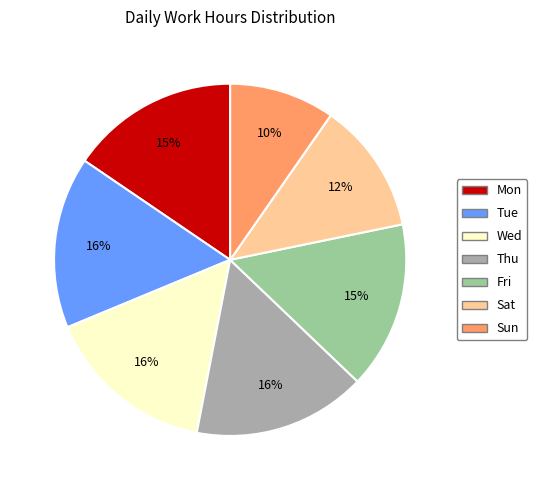

Which has a higher value, Fri or Thu?

Thu